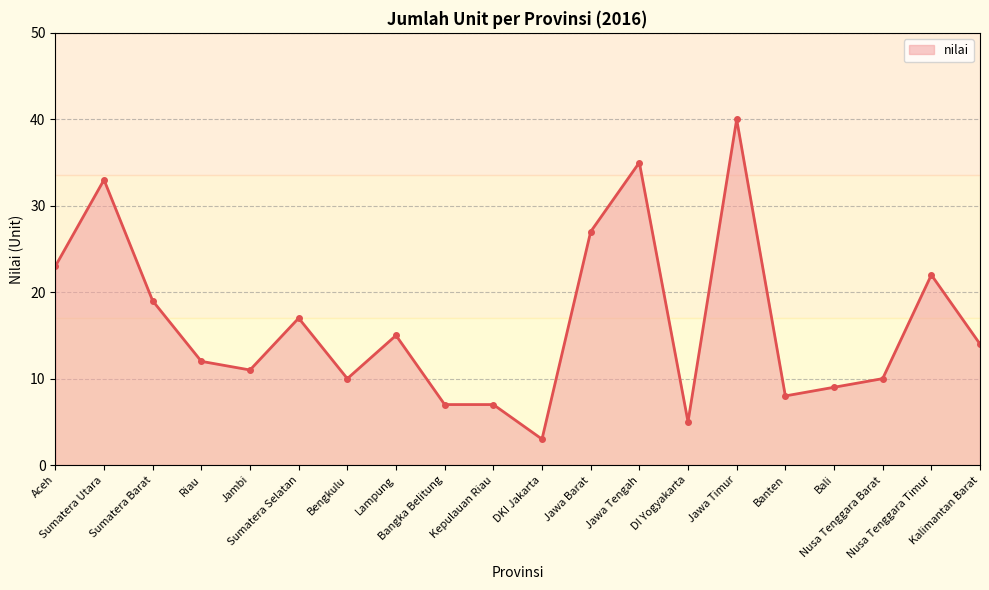

True or false: the data shows 19 at Sumatera Barat.

True